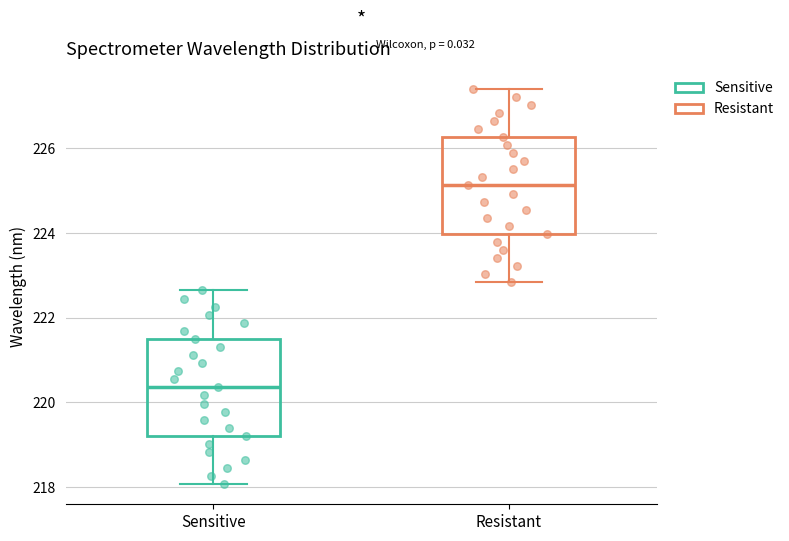

Reading left to right, transcribe this box plot: for each box, give where its median line is, the range the box spans, and where its two whiskers end, as read against the y-axis. The values are not printed on the chart, so give them approximately, as read against the axis.

Sensitive: median 220.4, box 219.2 to 221.4, whiskers 218.0 to 222.6
Resistant: median 225.2, box 224.0 to 226.2, whiskers 222.8 to 227.4